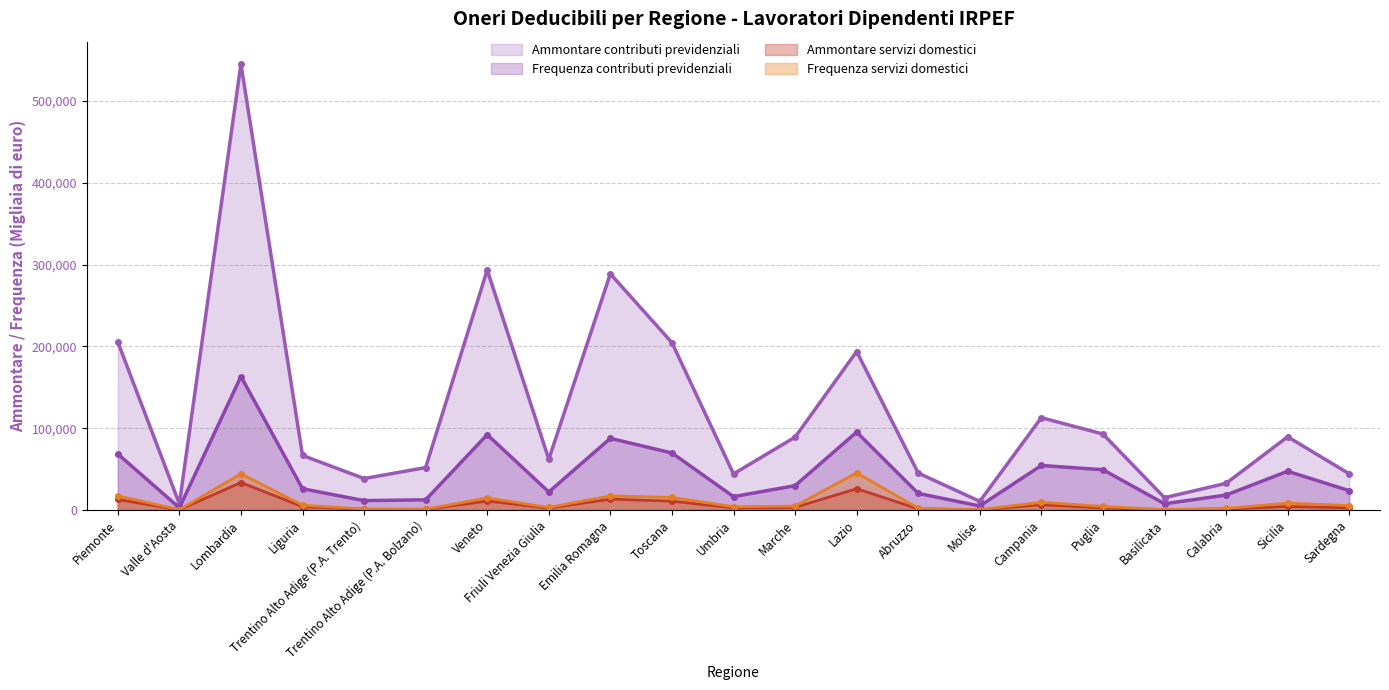

How many lines are shown in the chart?

4